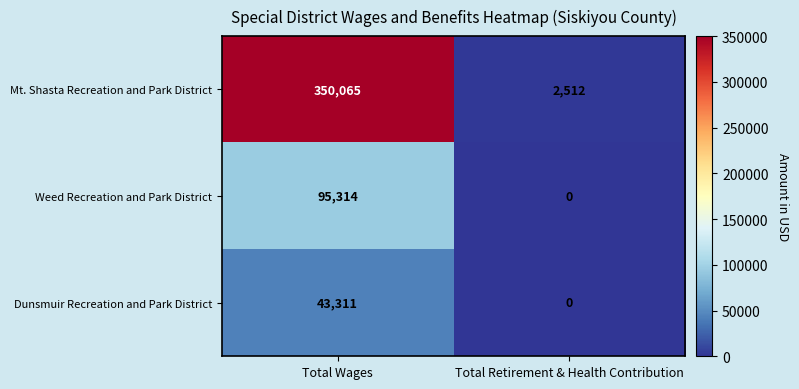

What is the difference between the Weed Recreation and Park District values at Total Retirement & Health Contribution and Total Wages?

95314